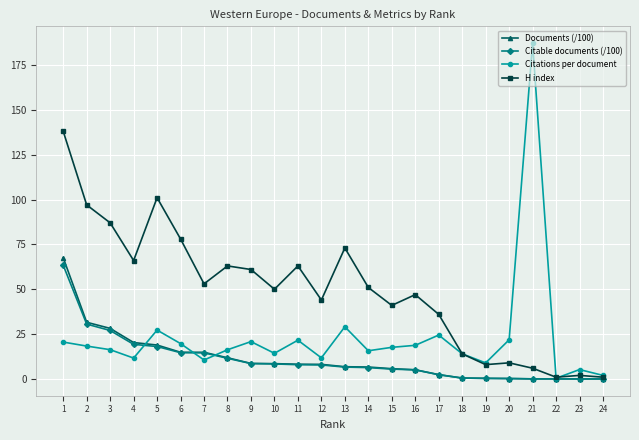

Rank the series by their maximum value, from highest to lowest.

Citations per document, H index, Documents (/100), Citable documents (/100)